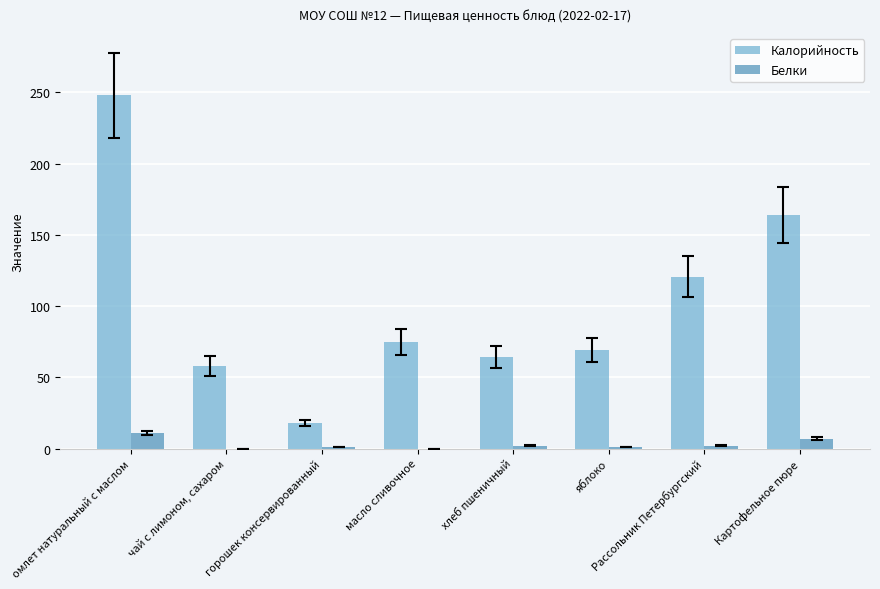

What is the total value across all series at чай с лимоном, сахаром?

58.0